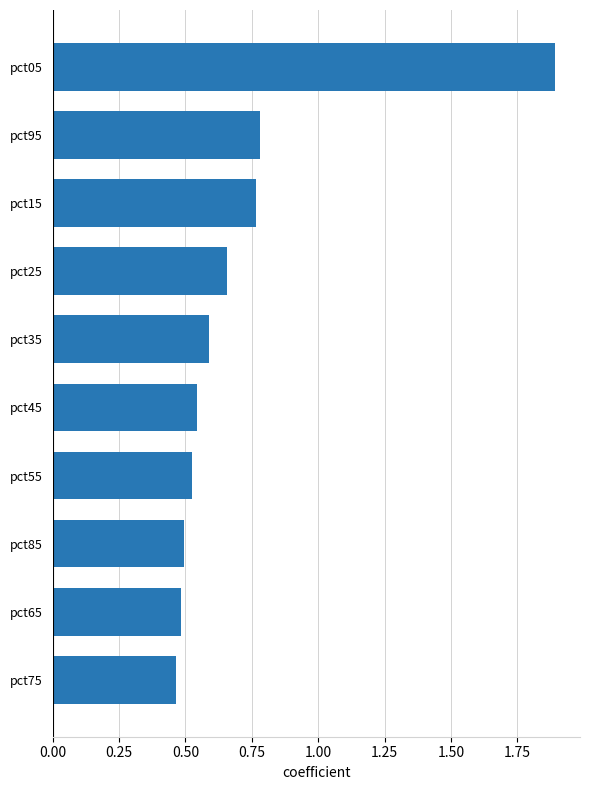

What is the label of the 6th bar from the top?

pct45